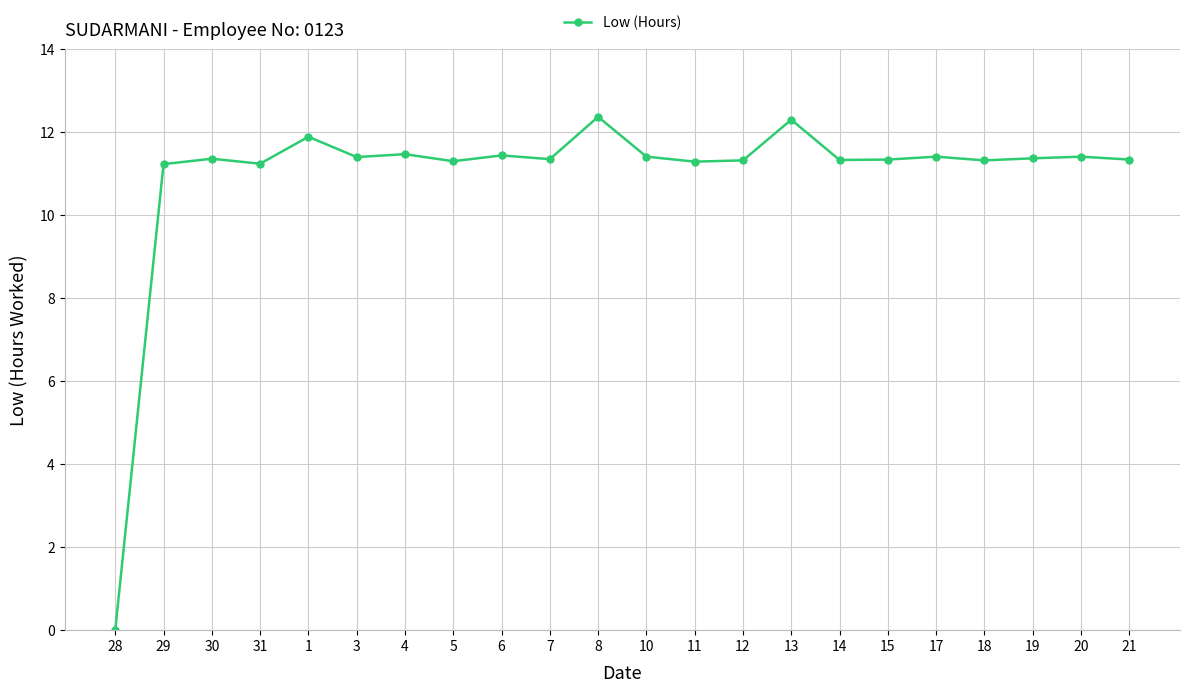

Approximately how many times larger is the value at 8 compared to 6?

1.1